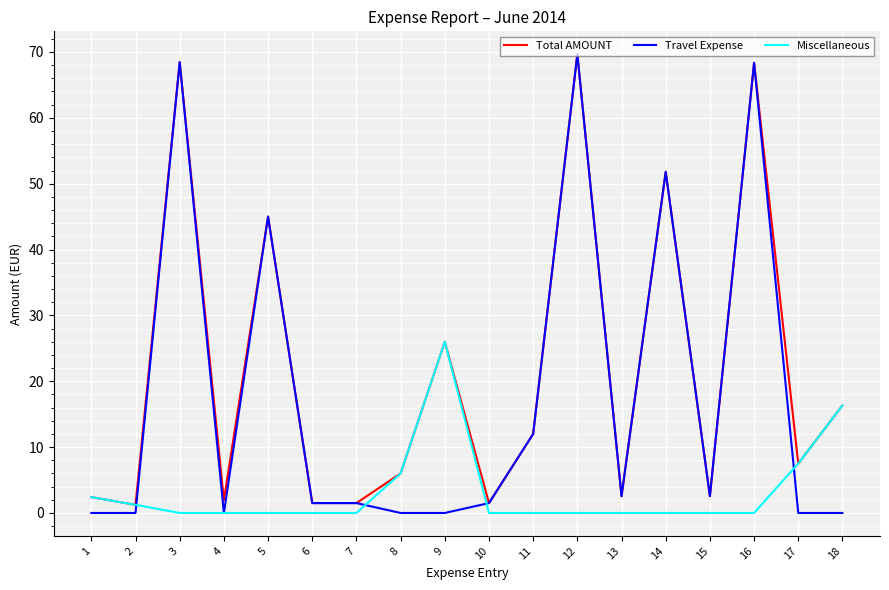

The Miscellaneous series shows 16.3 at 18. True or false?

True